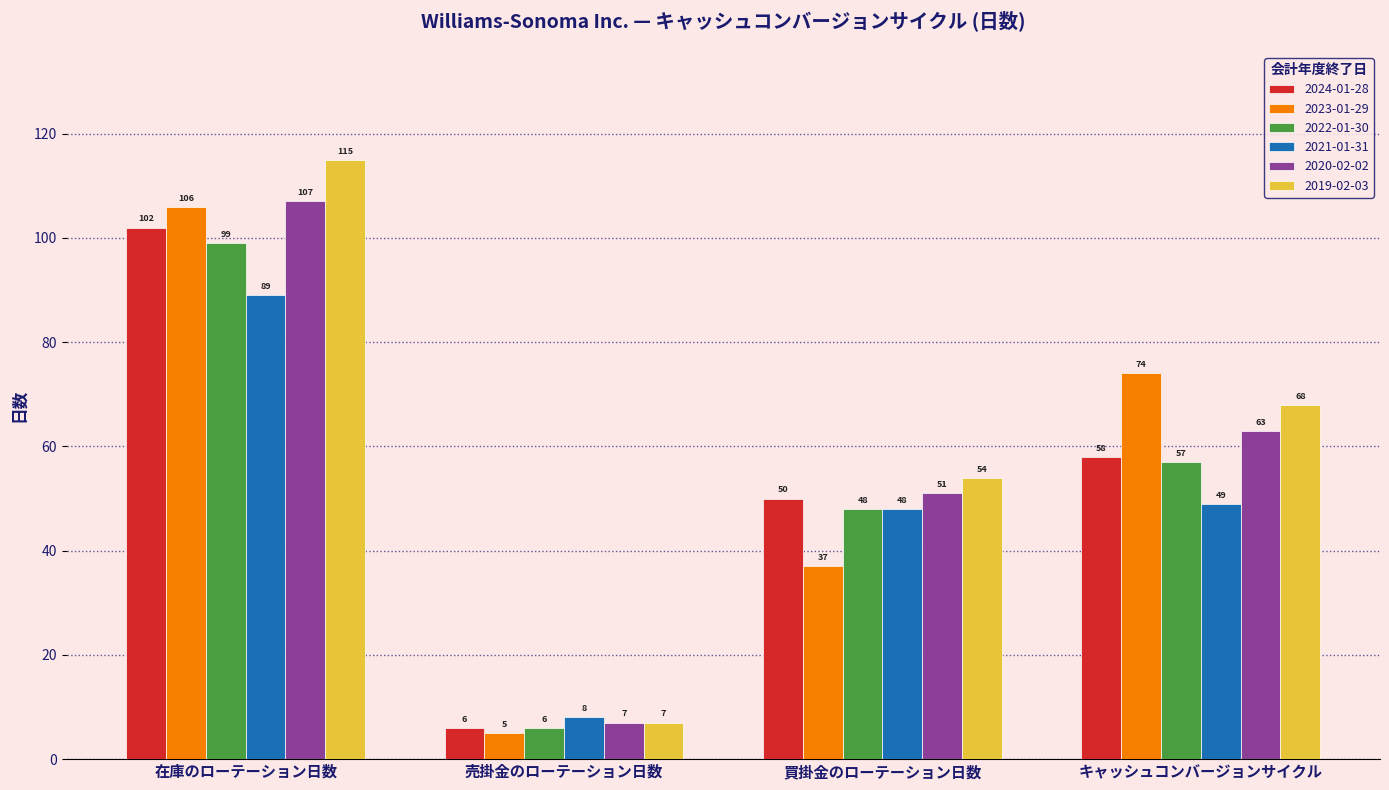

How many groups of bars are there?

4